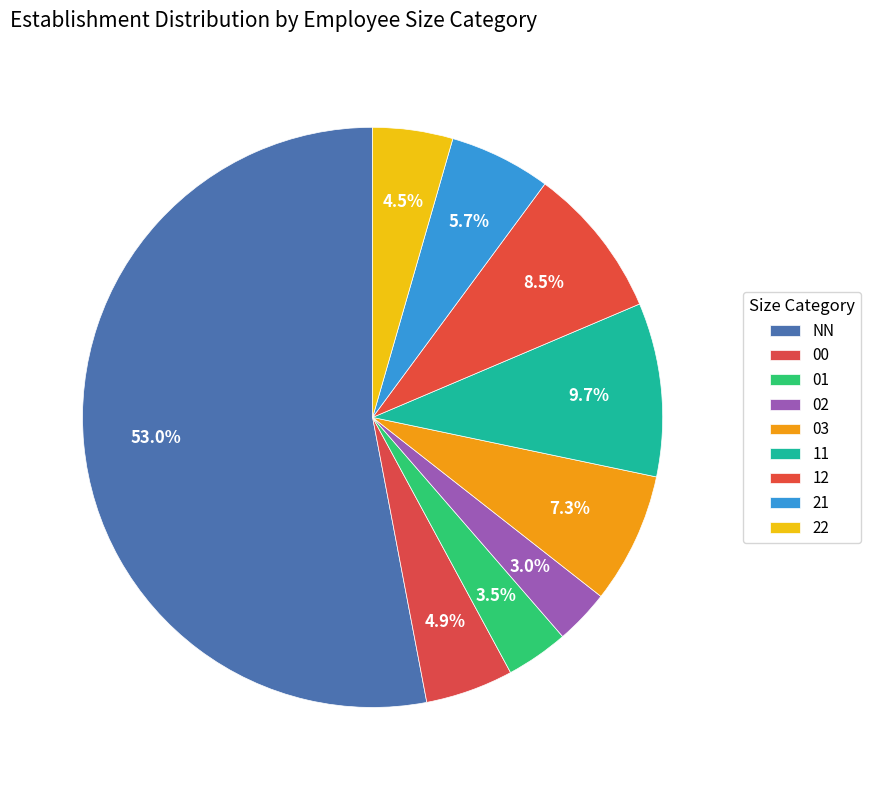

Rank the categories by value from highest to lowest.

NN, 11, 12, 03, 21, 00, 22, 01, 02